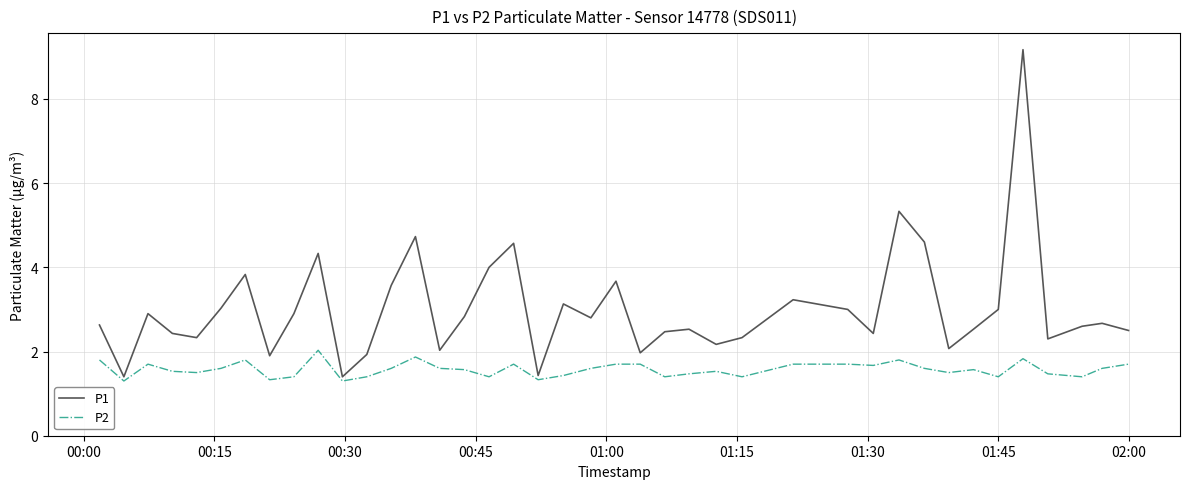

Which series has the largest total across all categories?

P1